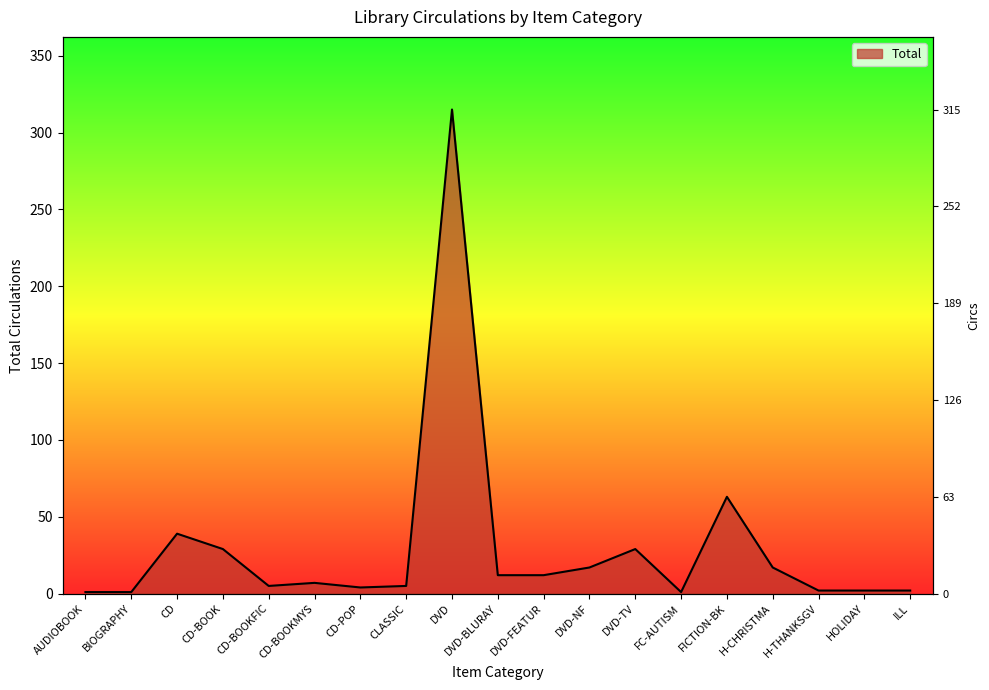

Does the chart display data point markers on the line(s)?

No